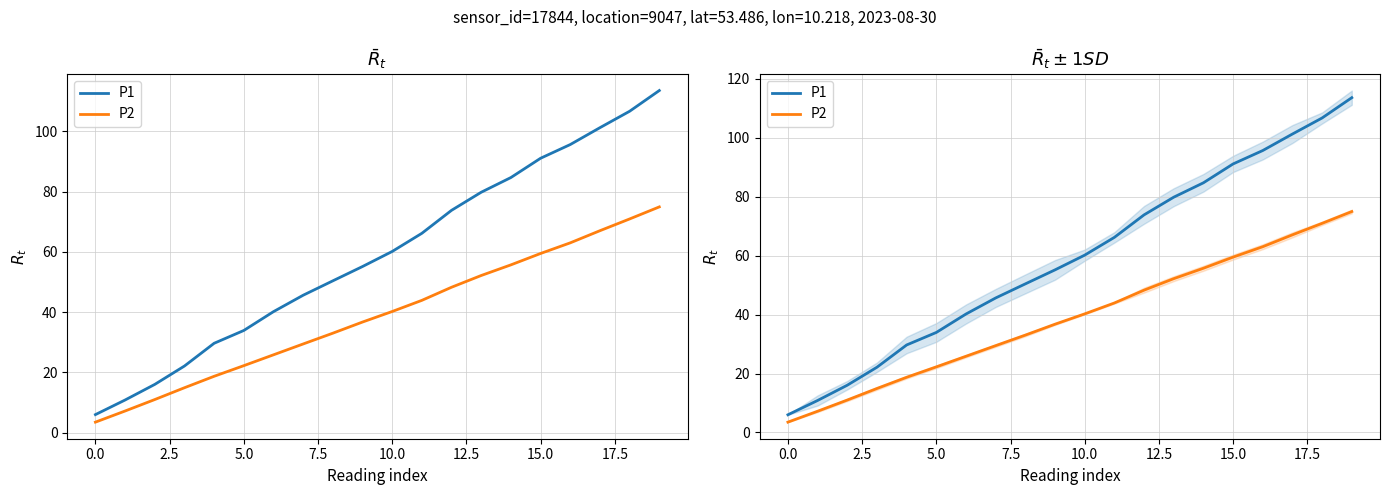

True or false: P2 and P1 cross at least once.

False